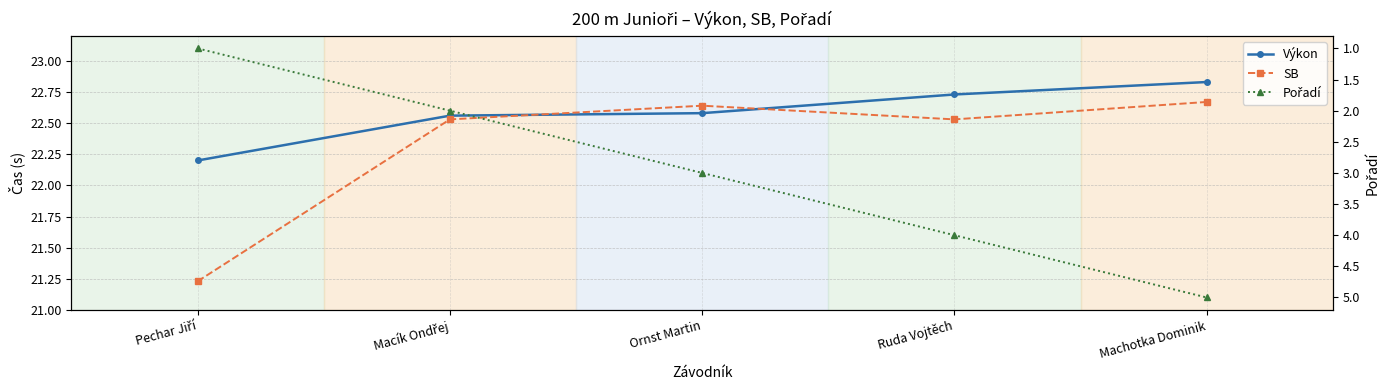

How many Pořadí values are between 2 and 4?

3